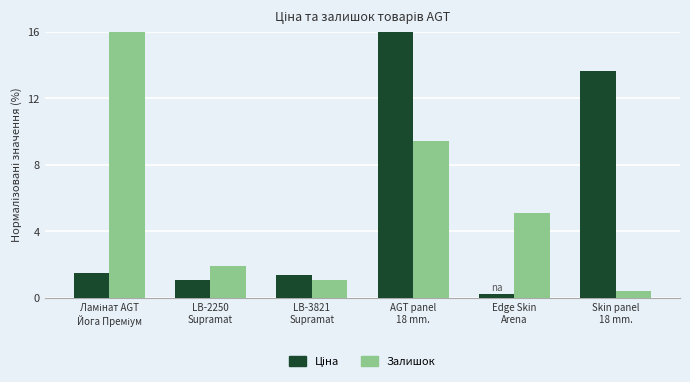

What is the difference between the maximum and minimum values in the Залишок series?

15.6